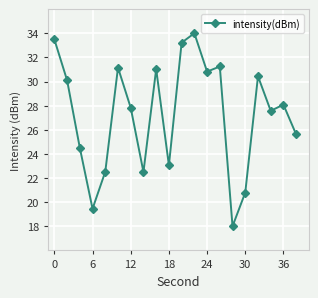

How many lines are shown in the chart?

1